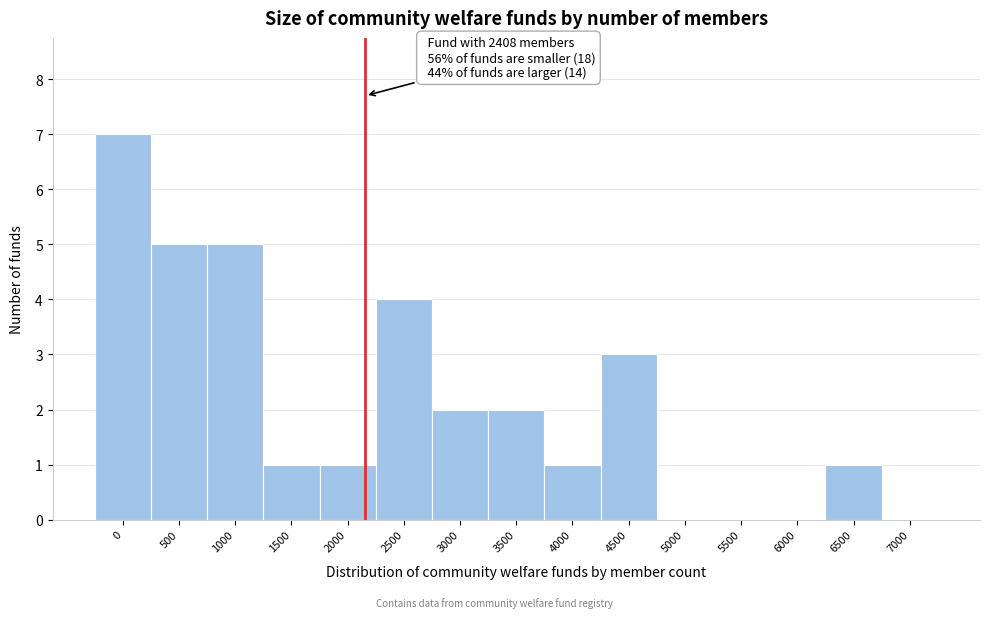

Reading left to right, extract all data points from this chart.

0=7	500=5	1000=5	1500=1	2000=1	2500=4	3000=2	3500=2	4000=1	4500=3	5000=0	5500=0	6000=0	6500=1	7000=0